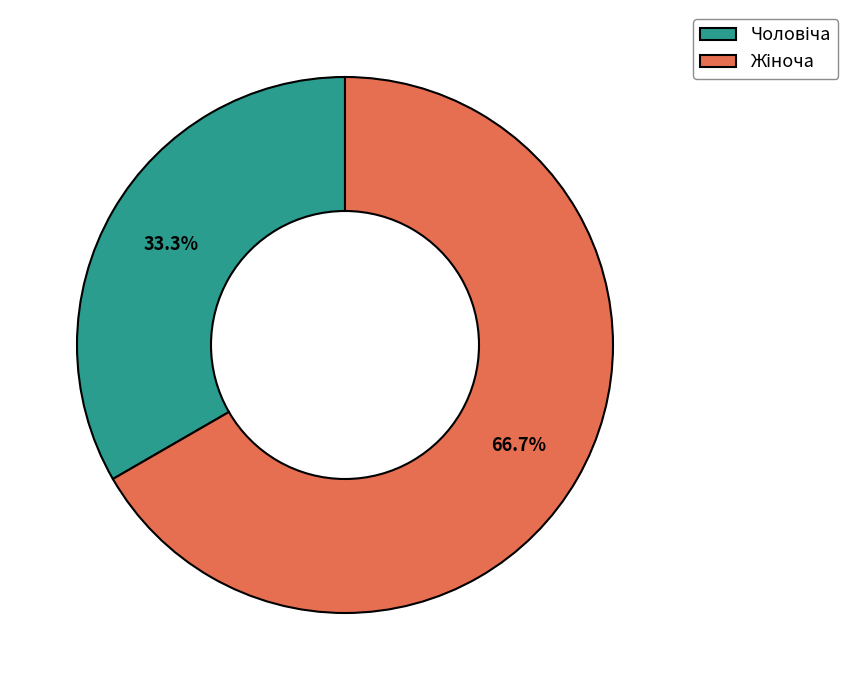

Is there any slice that represents more than half of the pie?

Yes